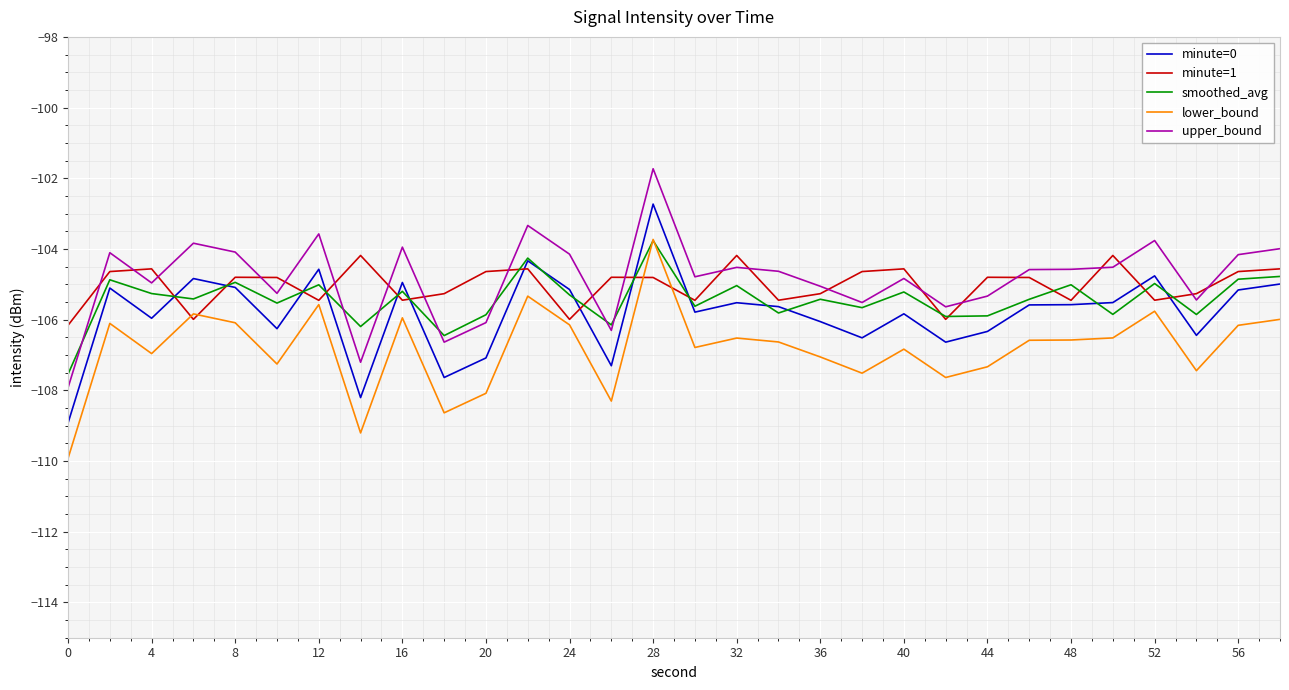

What is the lowest value of the lower_bound series?

-109.9